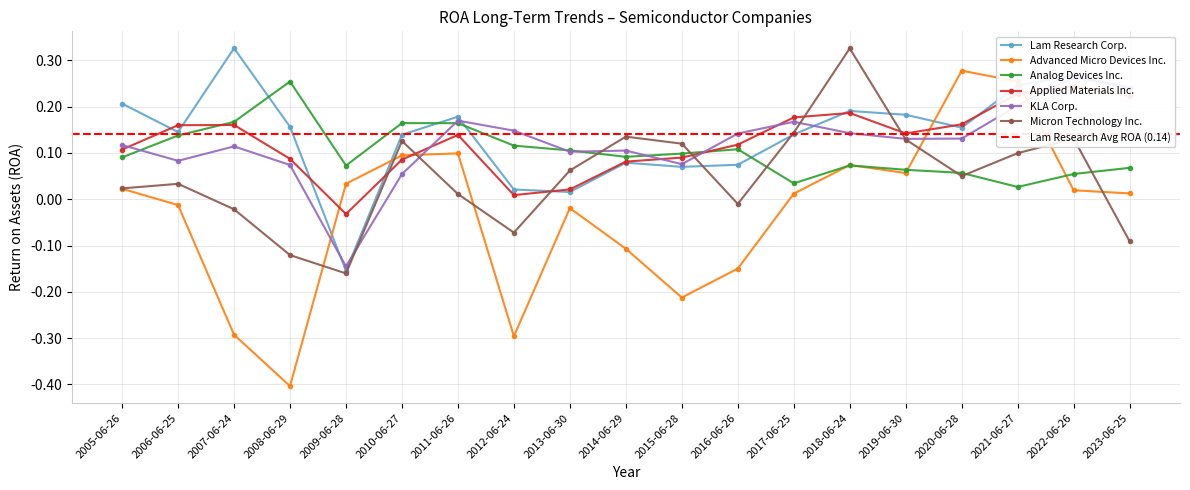

What is the minimum value shown in the chart?

-0.4